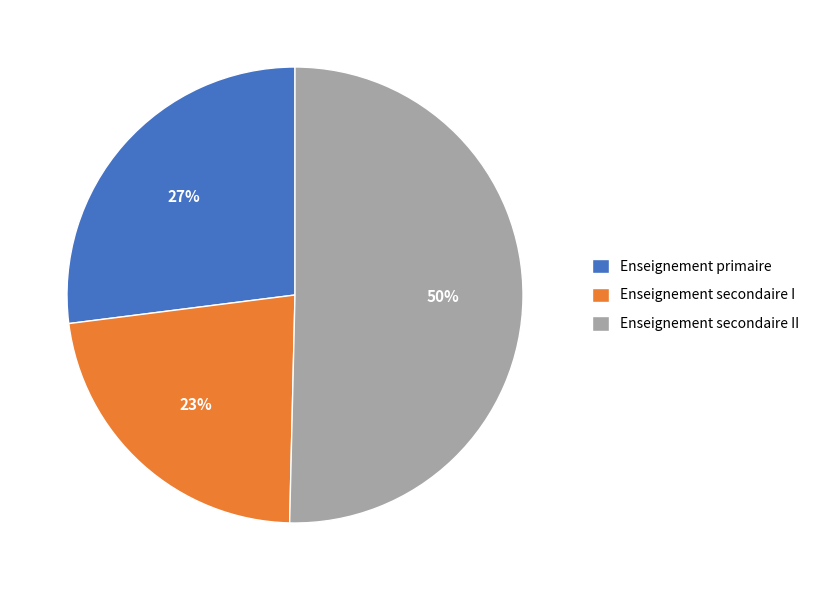

True or false: Enseignement secondaire II accounts for 50% of the total.

True